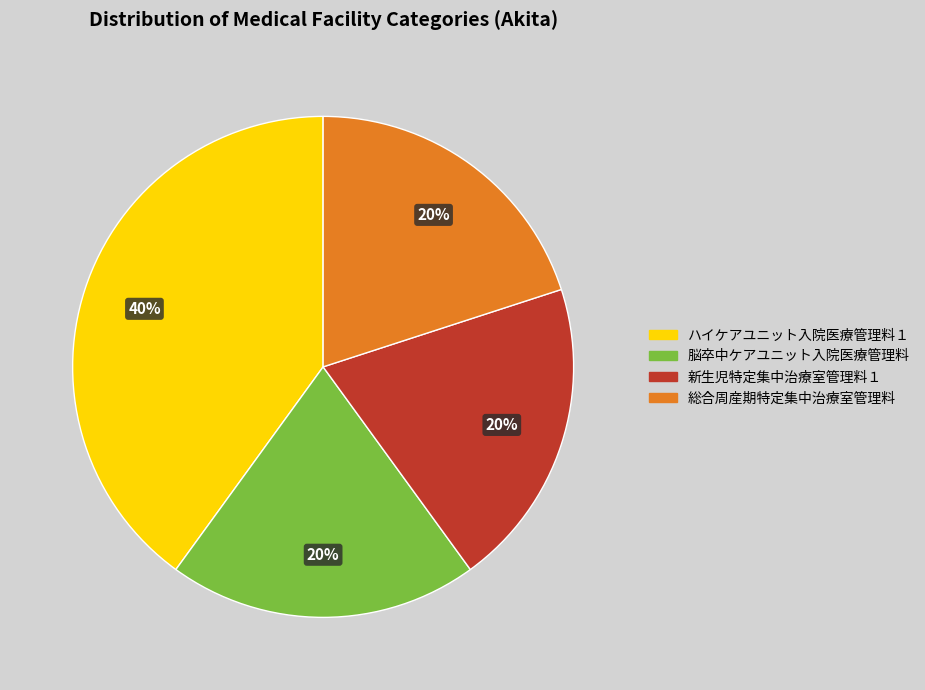

Which has a higher value, ハイケアユニット入院医療管理料１ or 脳卒中ケアユニット入院医療管理料?

ハイケアユニット入院医療管理料１